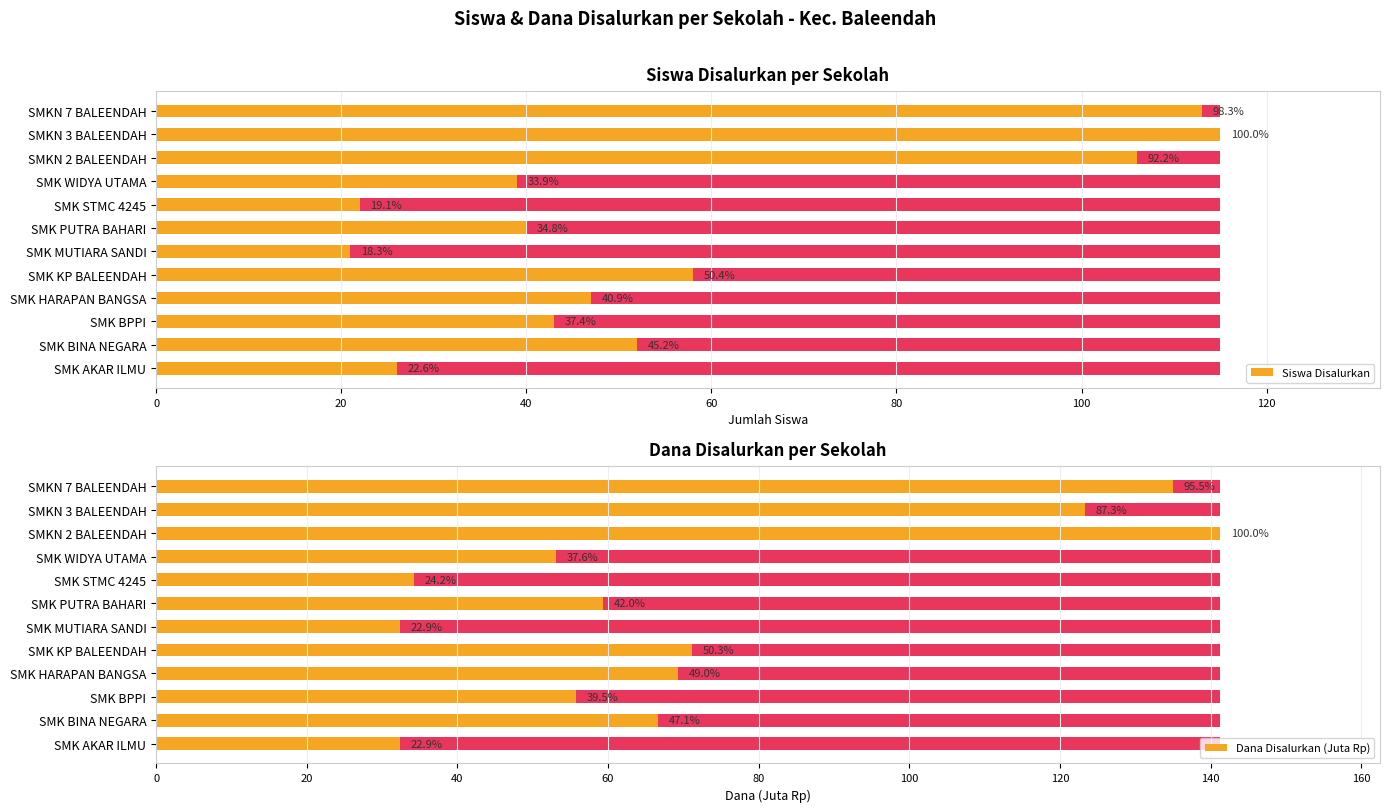

Count the number of data series in this chart.

2